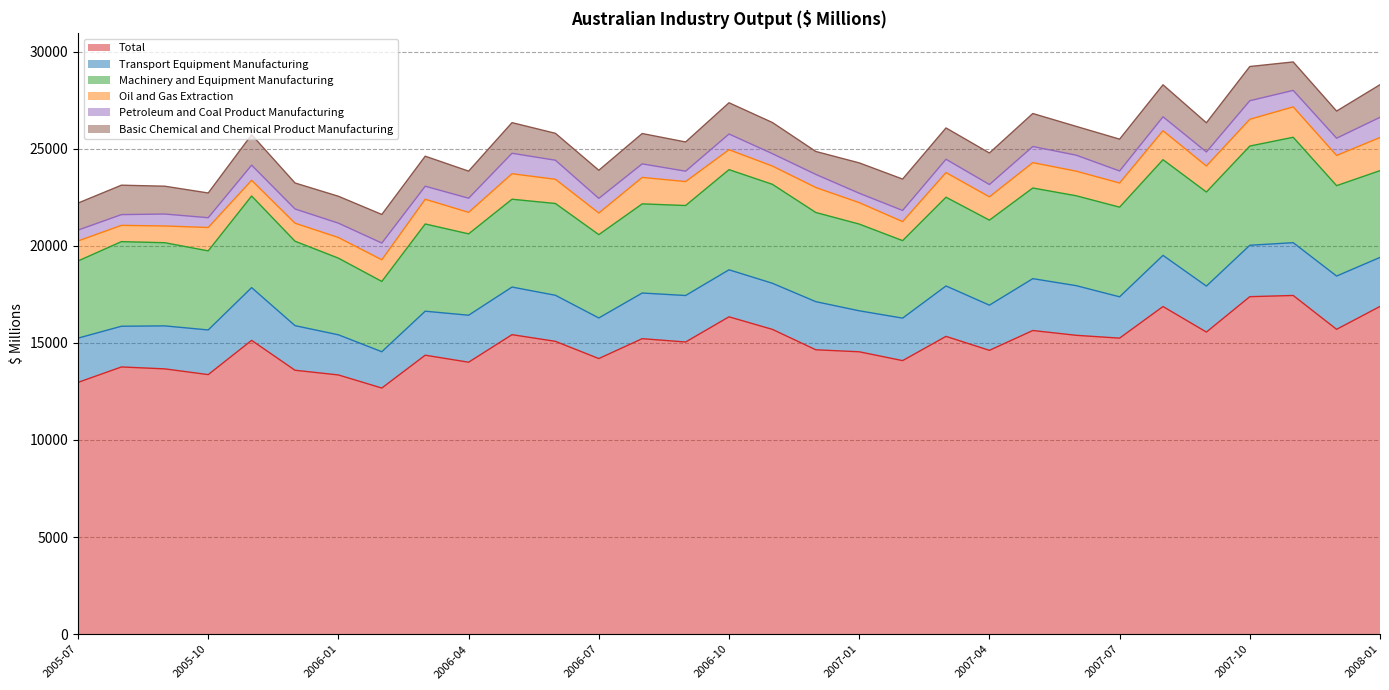

Is it true that Transport Equipment Manufacturing equals 1288 at 2007-07?

False